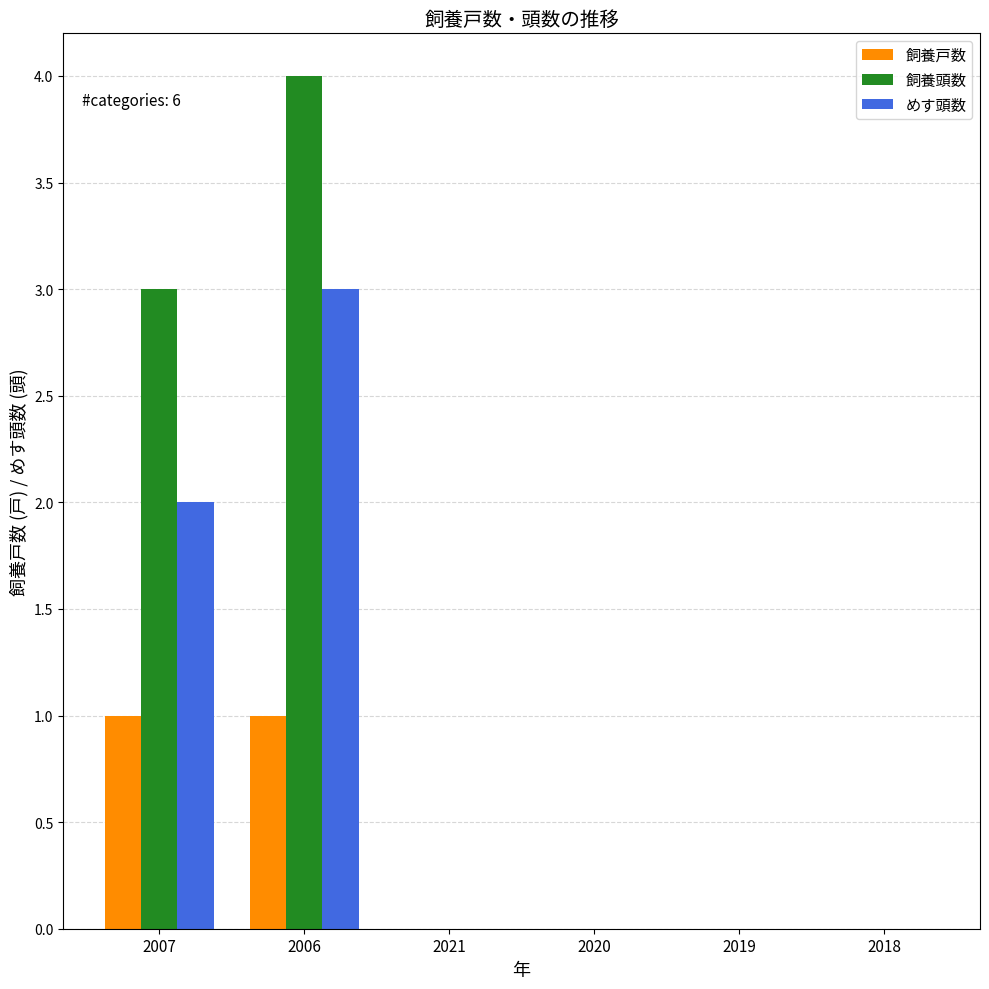

Is the value of めす頭数 at 2006 greater than the value of 飼養戸数 at 2006?

Yes